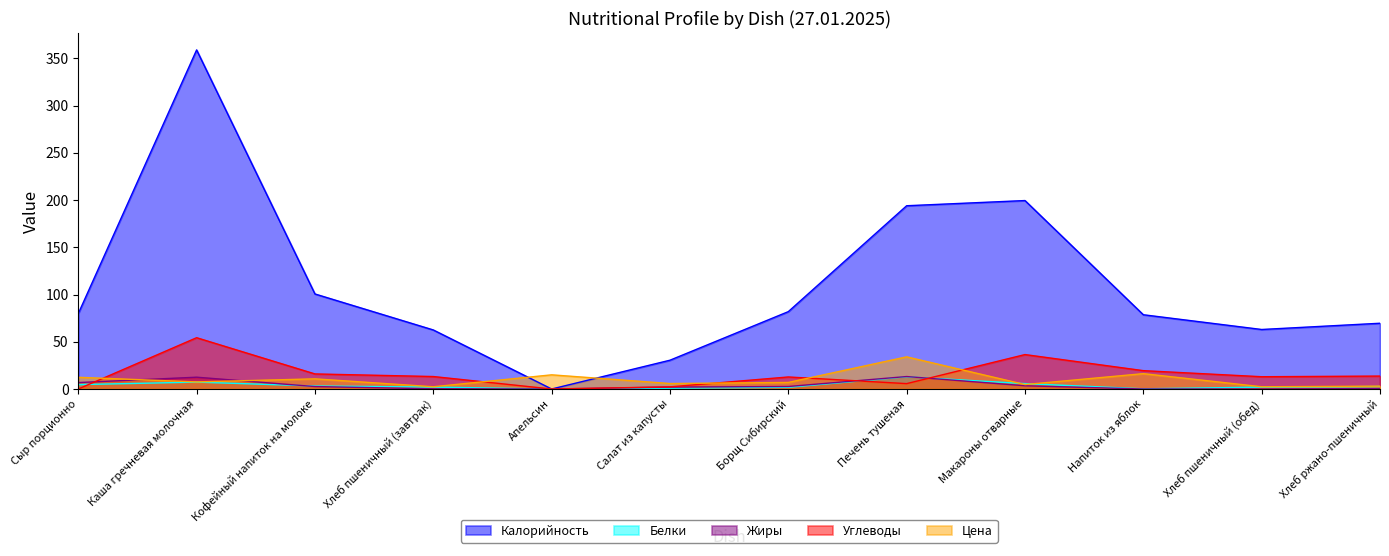

How many times do Цена and Калорийность cross each other?

2